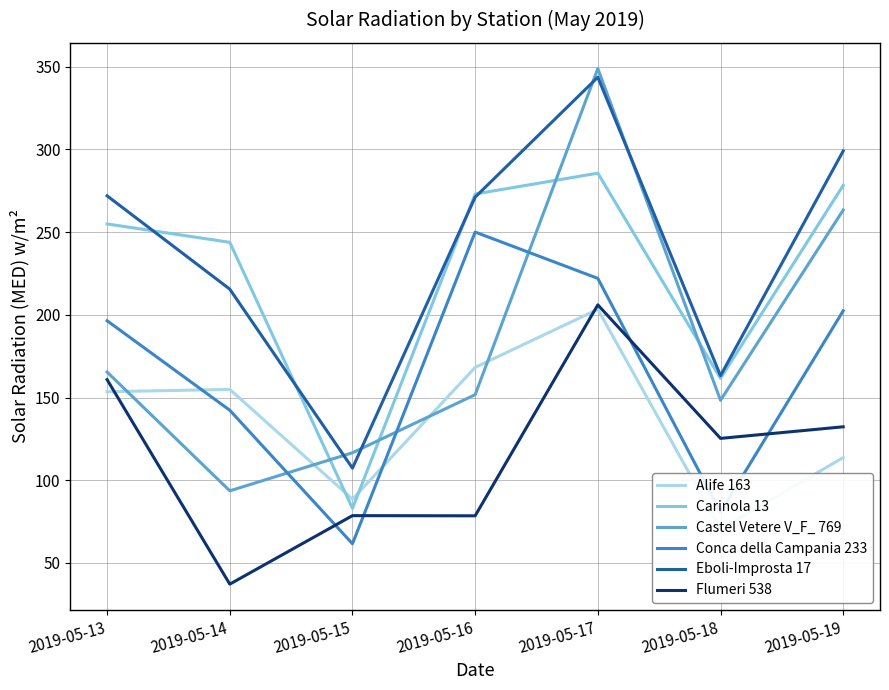

What is the difference between the maximum and minimum values in the Castel Vetere V_F_ 769 series?

255.2